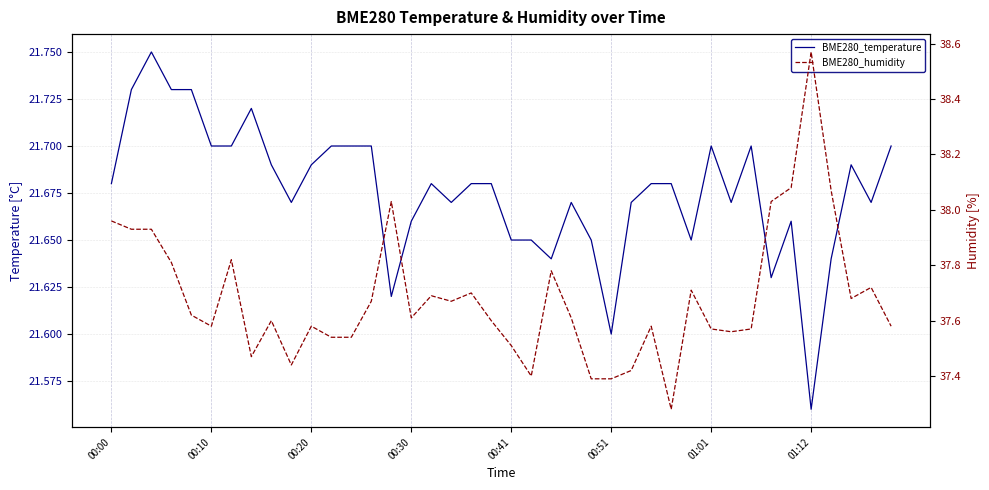

Count the number of data series in this chart.

2